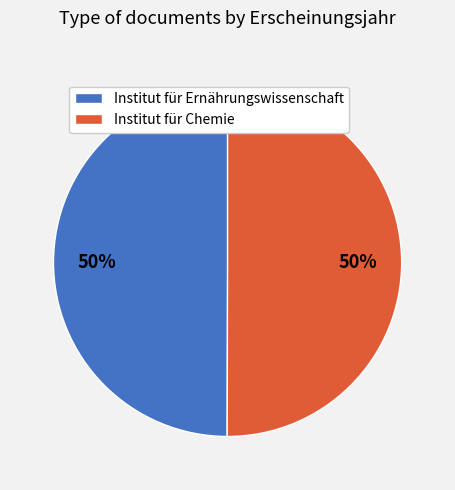

Is the sum of Institut für Chemie and Institut für Ernährungswissenschaft greater than half?

Yes